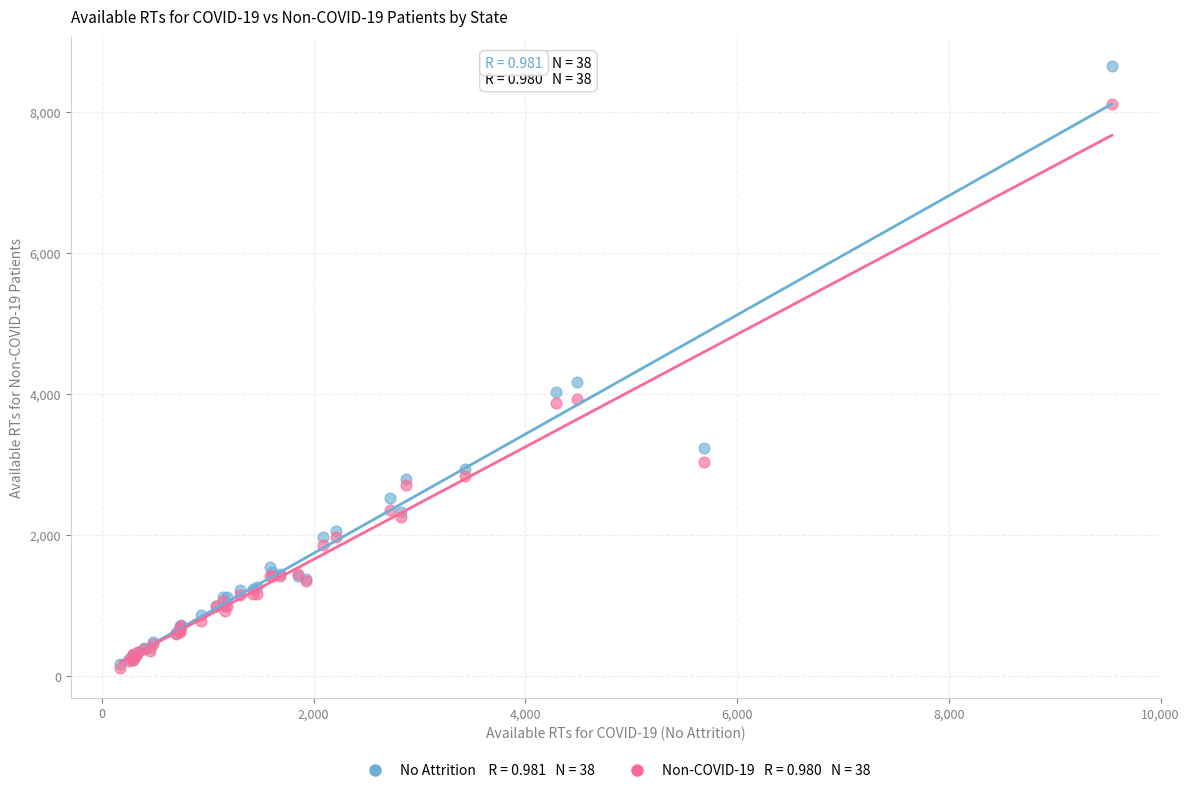

Across all series, what Y value is closest to 4378?

4165.5